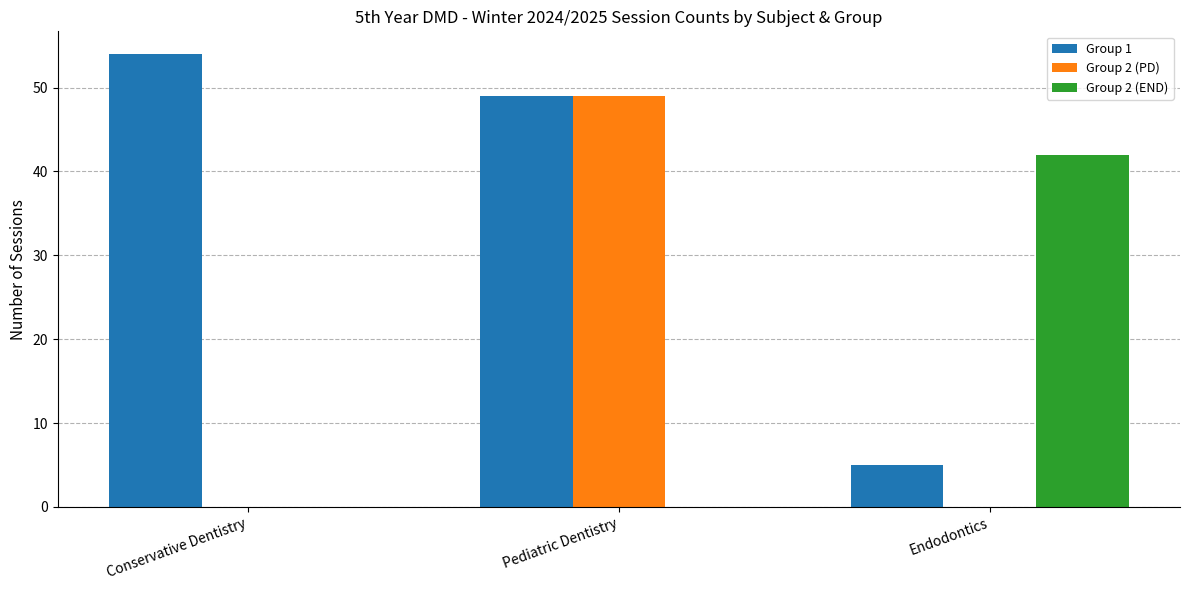

The value of Group 1 at Conservative Dentistry is 81. True or false?

False